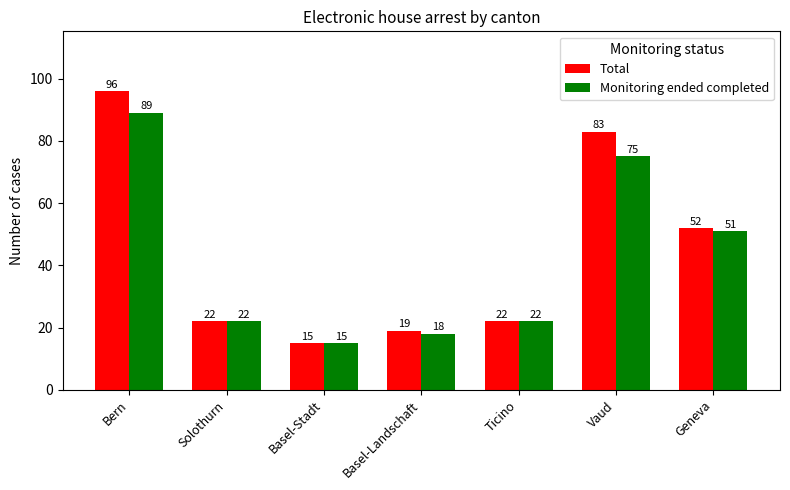

What is the label of the 3rd bar from the left?

Basel-Stadt